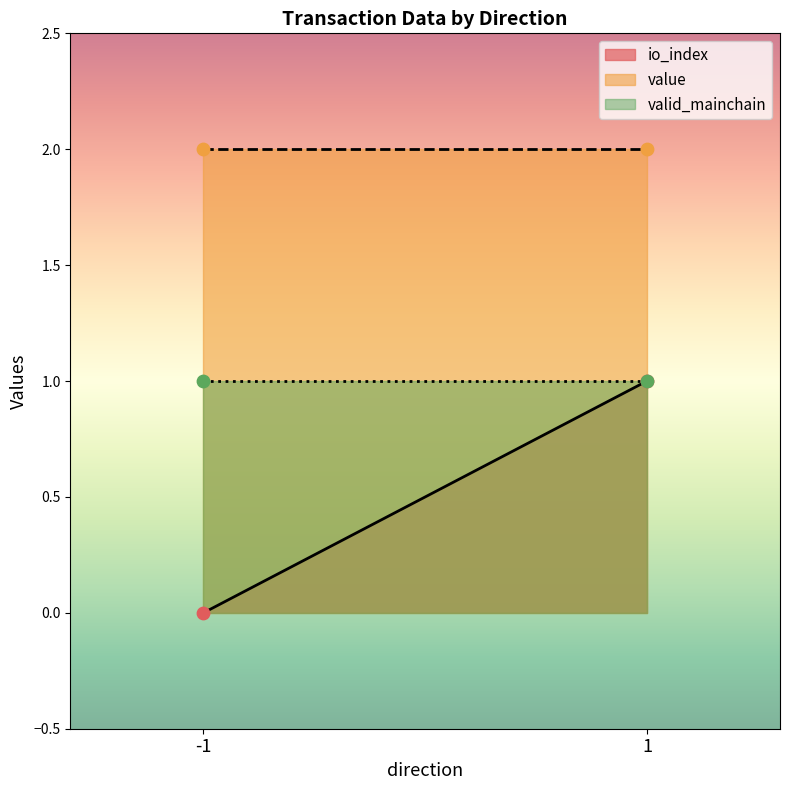

What are all the series names shown in the legend?

io_index, value, valid_mainchain